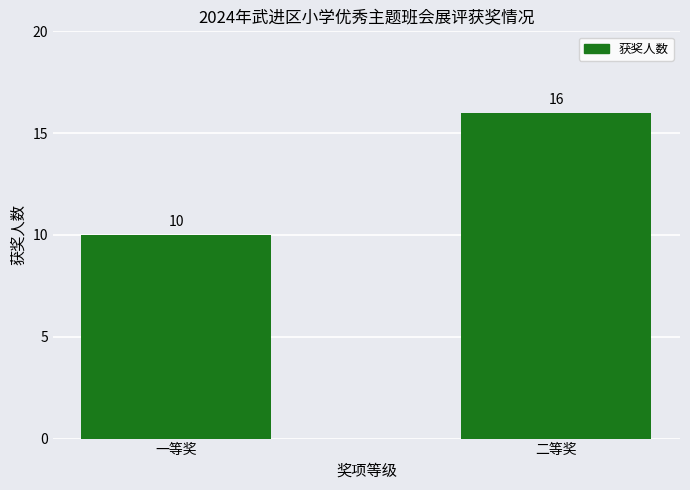

Reading left to right, transcribe all the data shown in this chart.

一等奖=10	二等奖=16